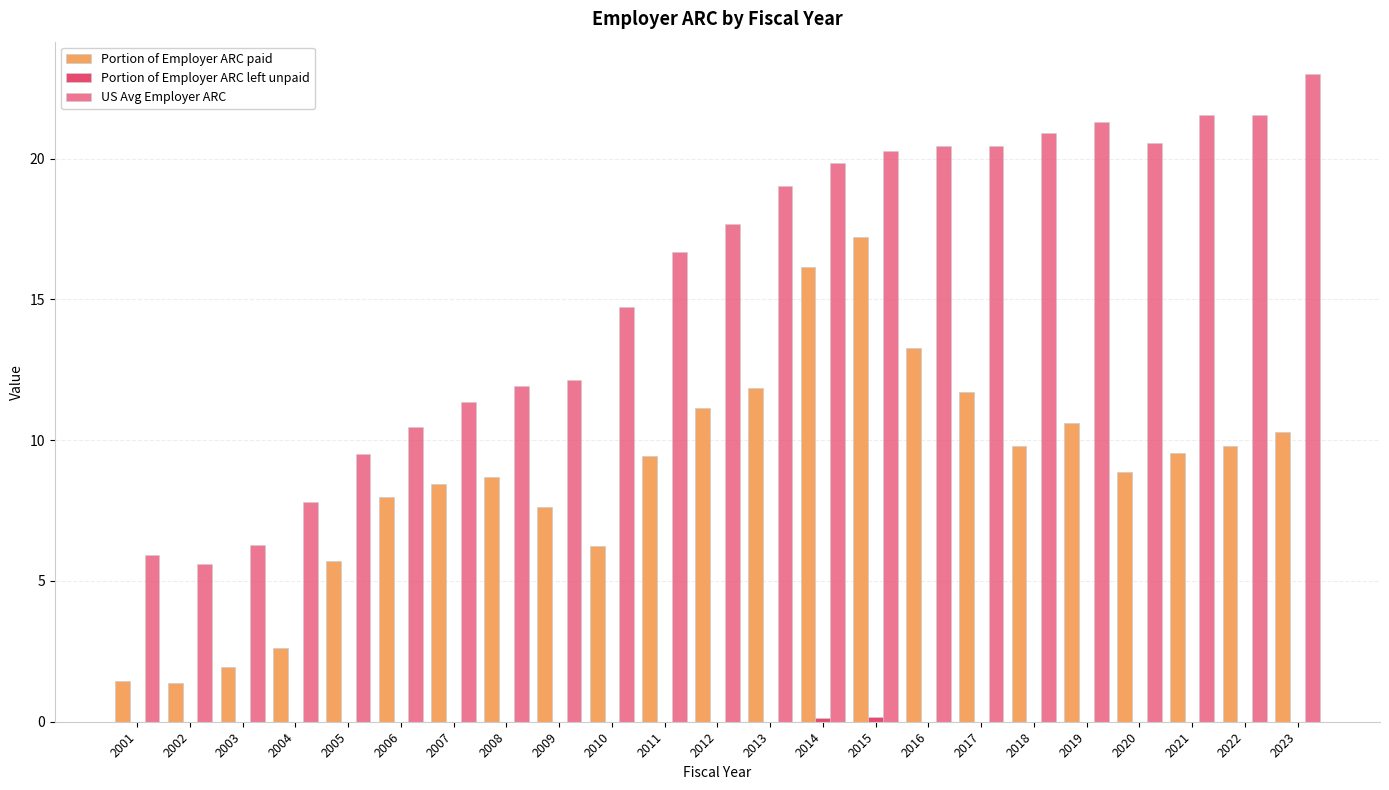

What is the difference between the second highest and second lowest values in the US Avg Employer ARC series?

15.7